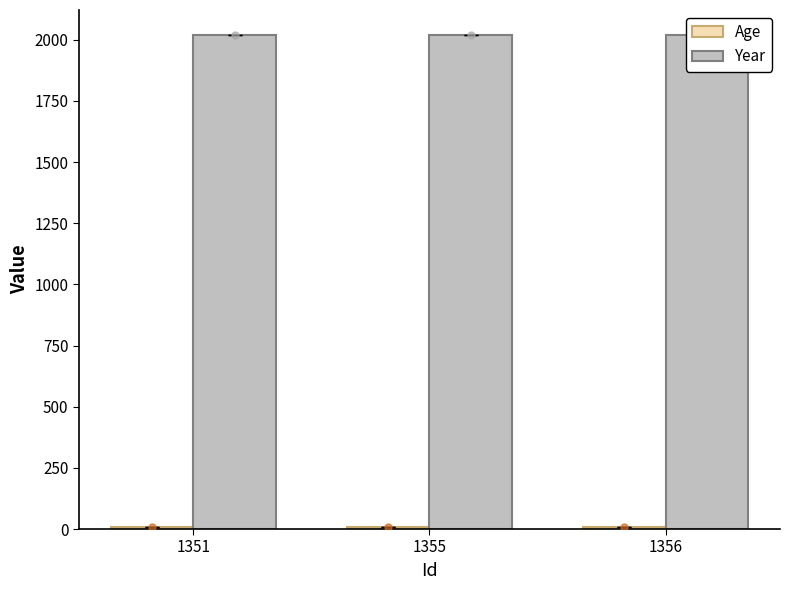

Reading left to right, list all the values displayed in this chart.

Age: 1351=8	1355=7	1356=7
Year: 1351=2021	1355=2021	1356=2021